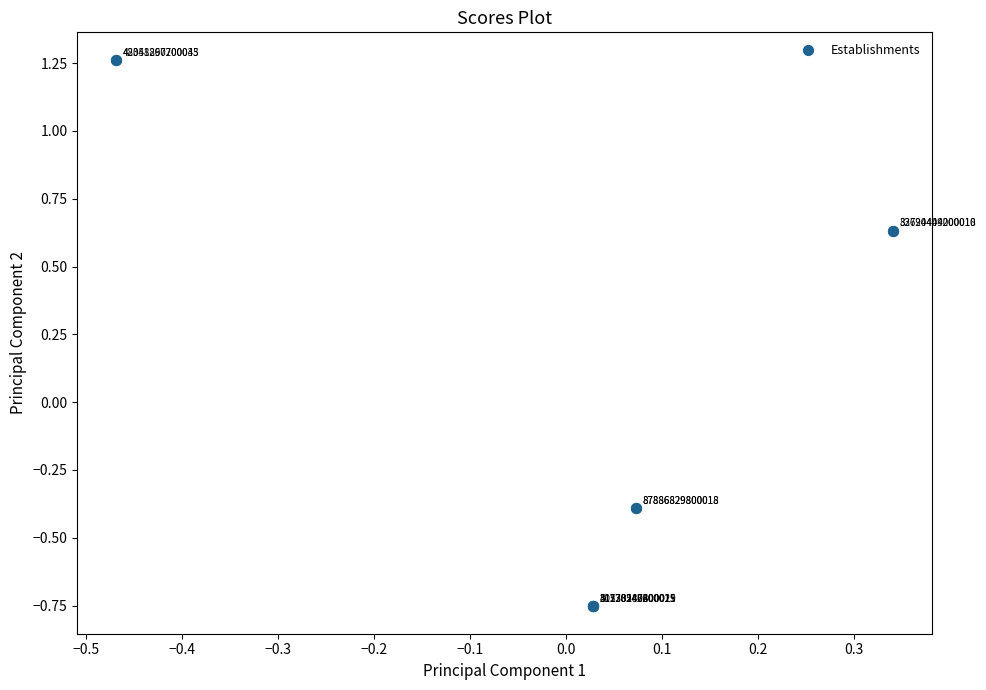

What Y value in the scatter plot is closest to 0?

-0.4